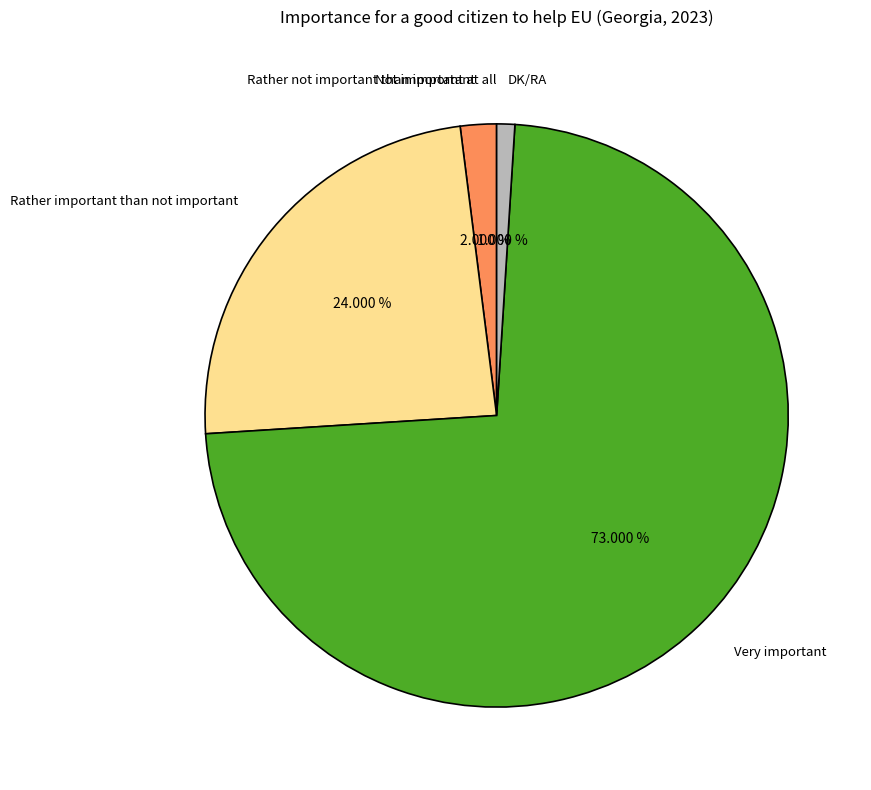

To the nearest percent, what portion does Rather not important than important represent?

2%